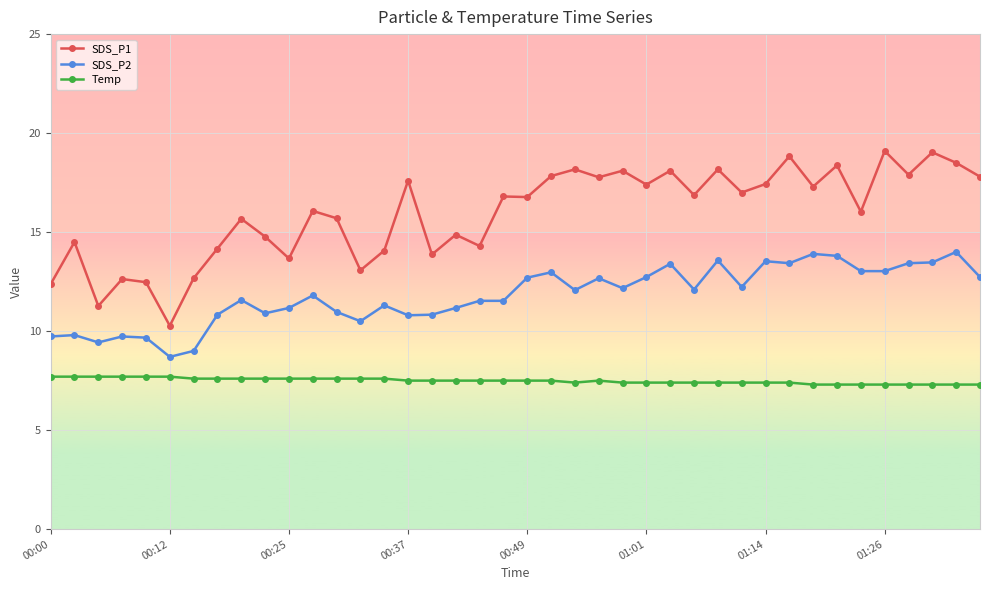

What is the highest value of the SDS_P2 series?

14.0